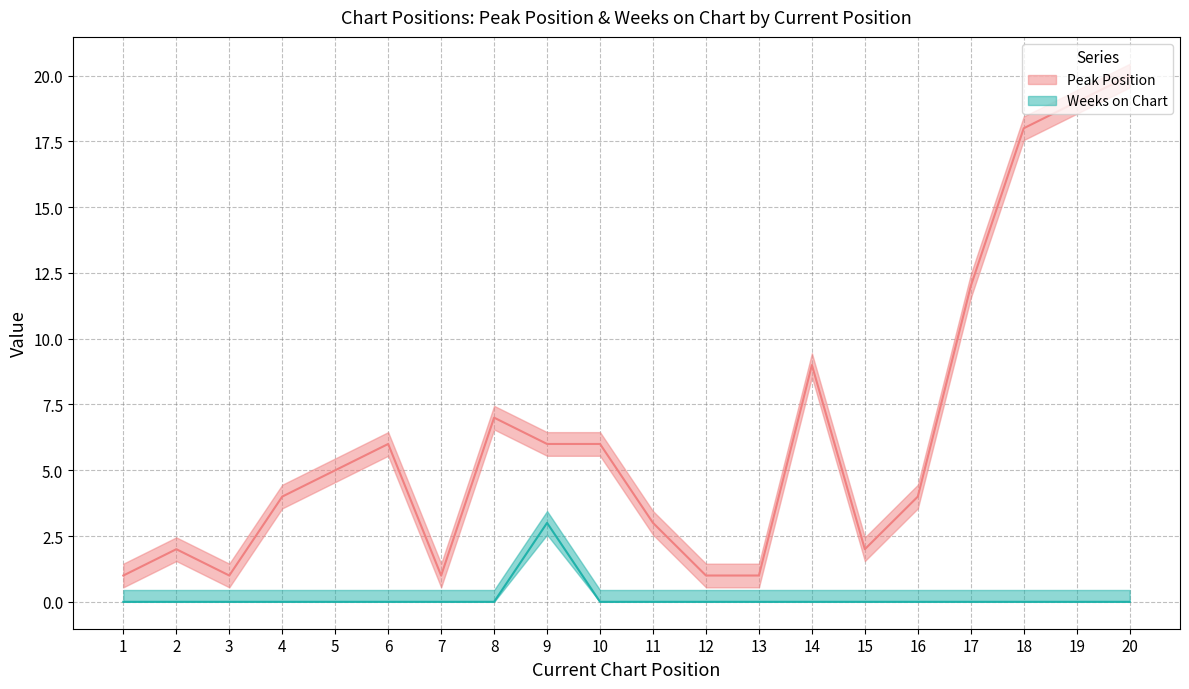

At how many categories does at least one series exceed 8?

5